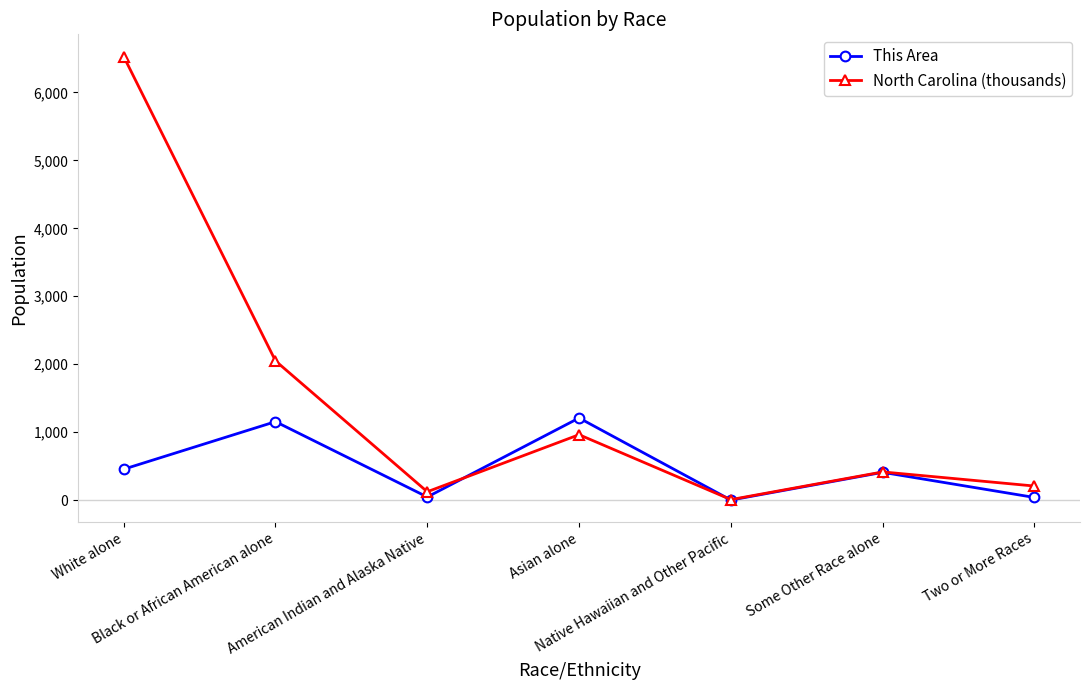

What is the sum of all North Carolina (thousands) values?

10288.6